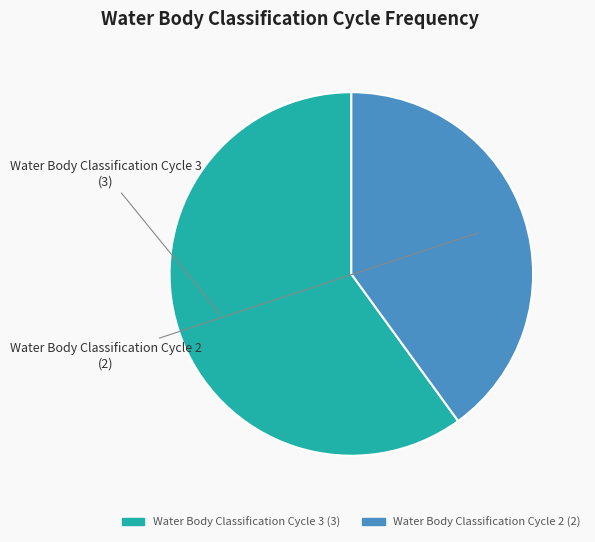

What is the ratio of the value at Water Body Classification Cycle 3 to the value at Water Body Classification Cycle 2?

1.5